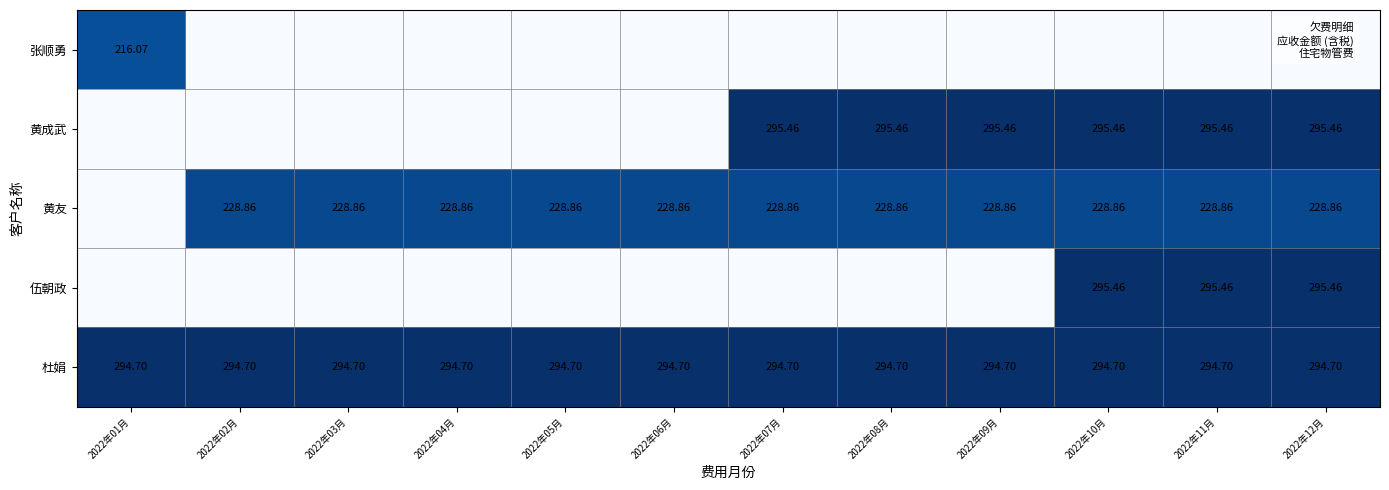

List the series in order of their peak value, highest first.

黄成武, 伍朝政, 杜娟, 黄友, 张顺勇